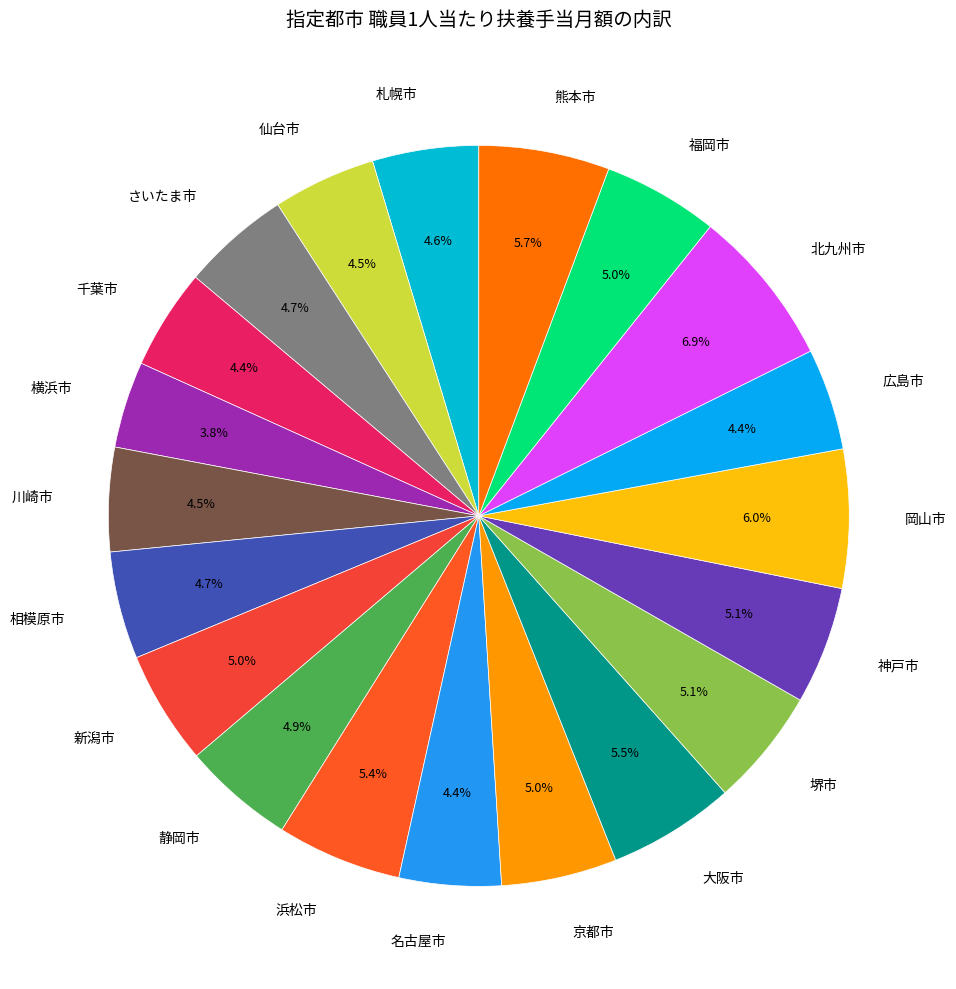

To the nearest percent, what percentage of the pie is 名古屋市?

4%